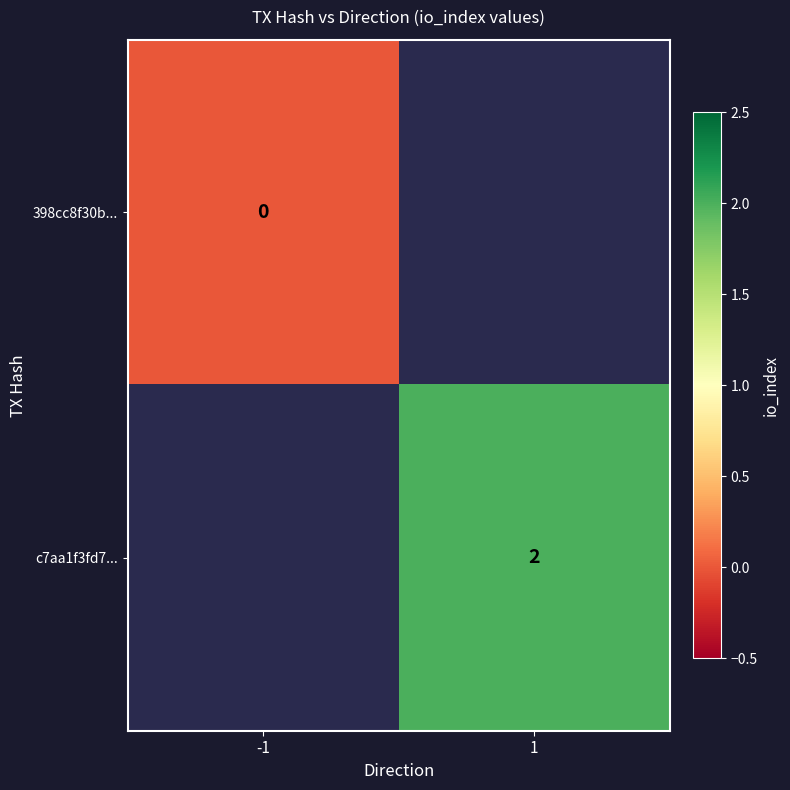

Is the value of c7aa1f3fd7... at 1 greater than the value of 398cc8f30b... at -1?

Yes